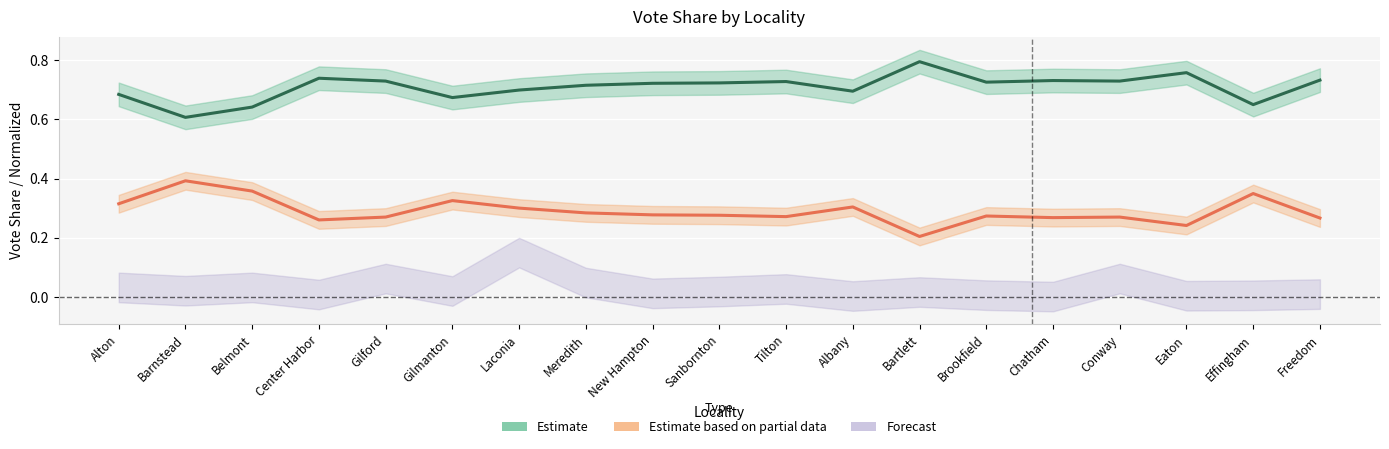

Between Alton and Freedom, which series saw the biggest shift?

Estimate based on partial data